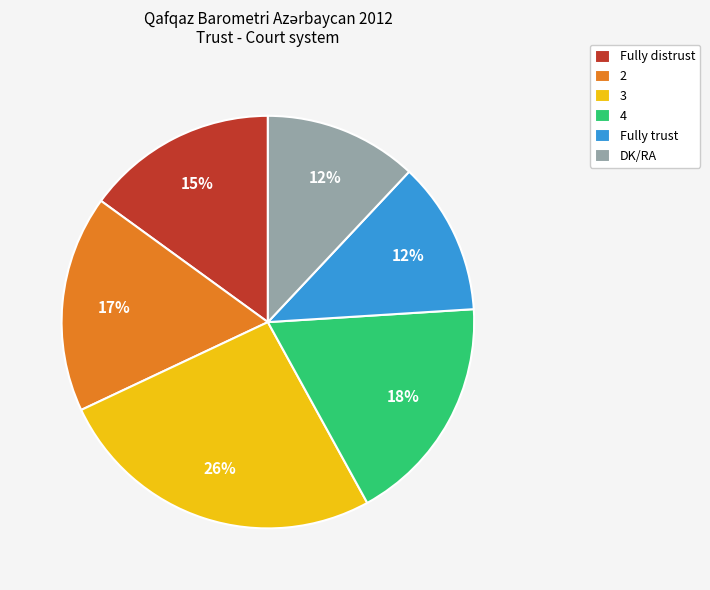

Is the sum of DK/RA and Fully trust greater than half?

No